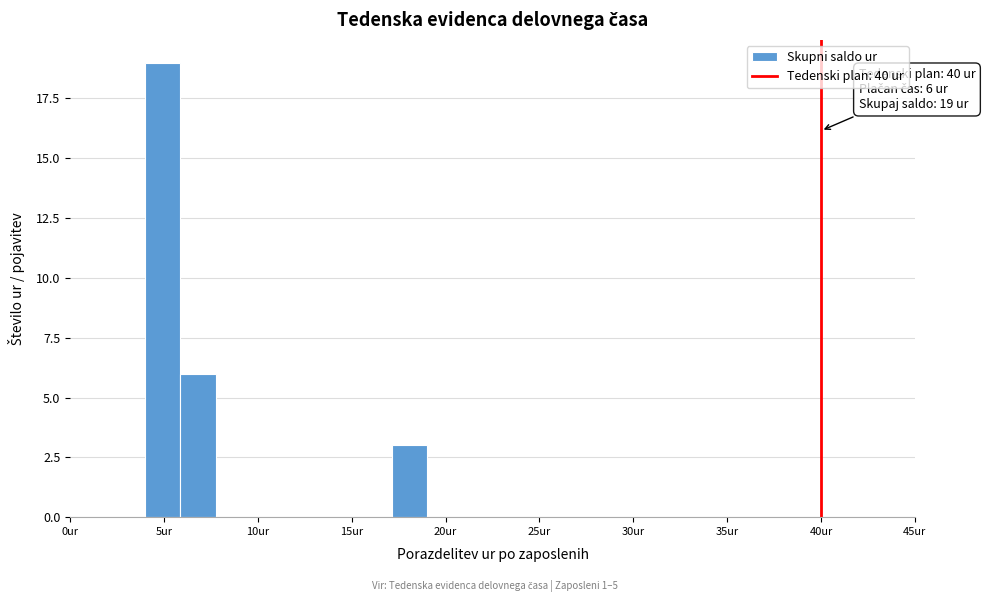

Read against the x-axis, roughly where is the centre of the tallest bar?

5.0